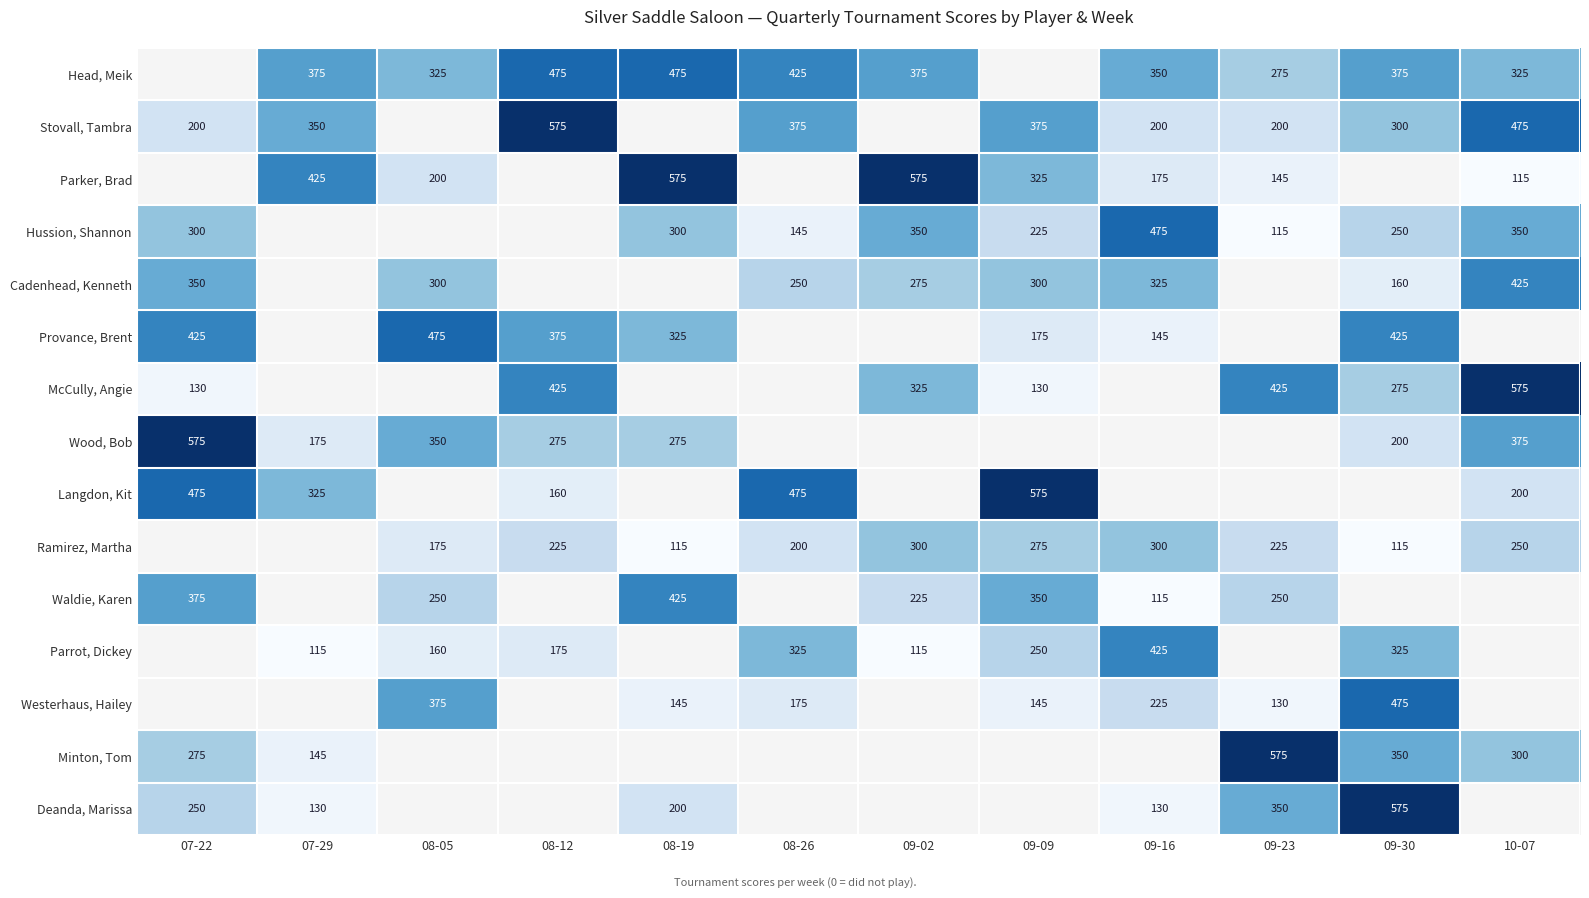

What is the difference between the Ramirez, Martha values at 08-26 and 09-16?

100